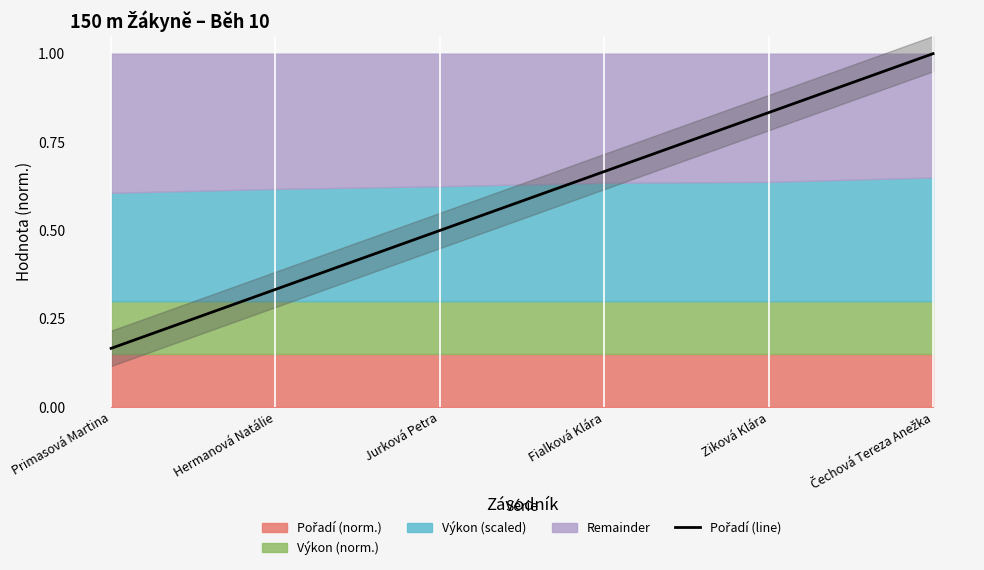

Reading left to right, list all the values displayed in this chart.

0.2	0.3	0.5	0.7	0.8	1.0